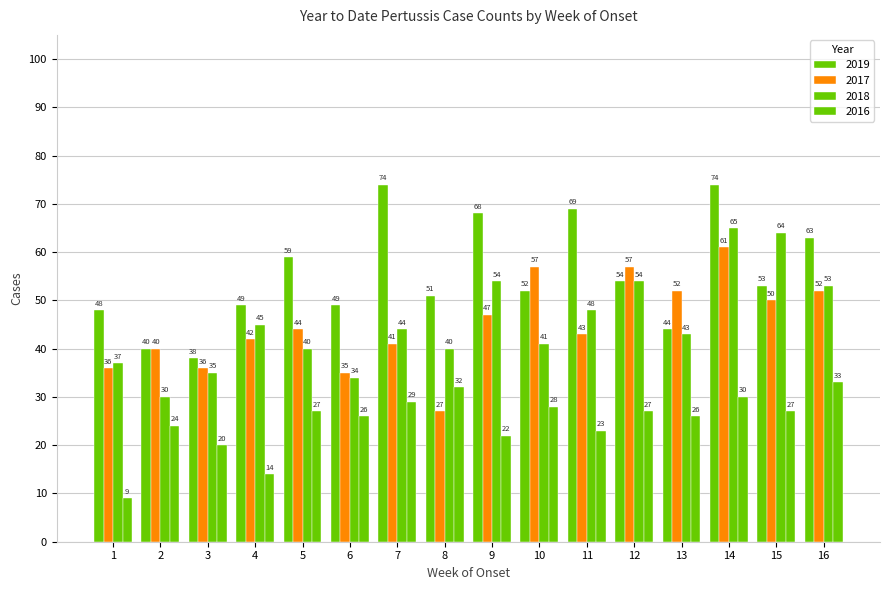

Are the bars horizontal?

No